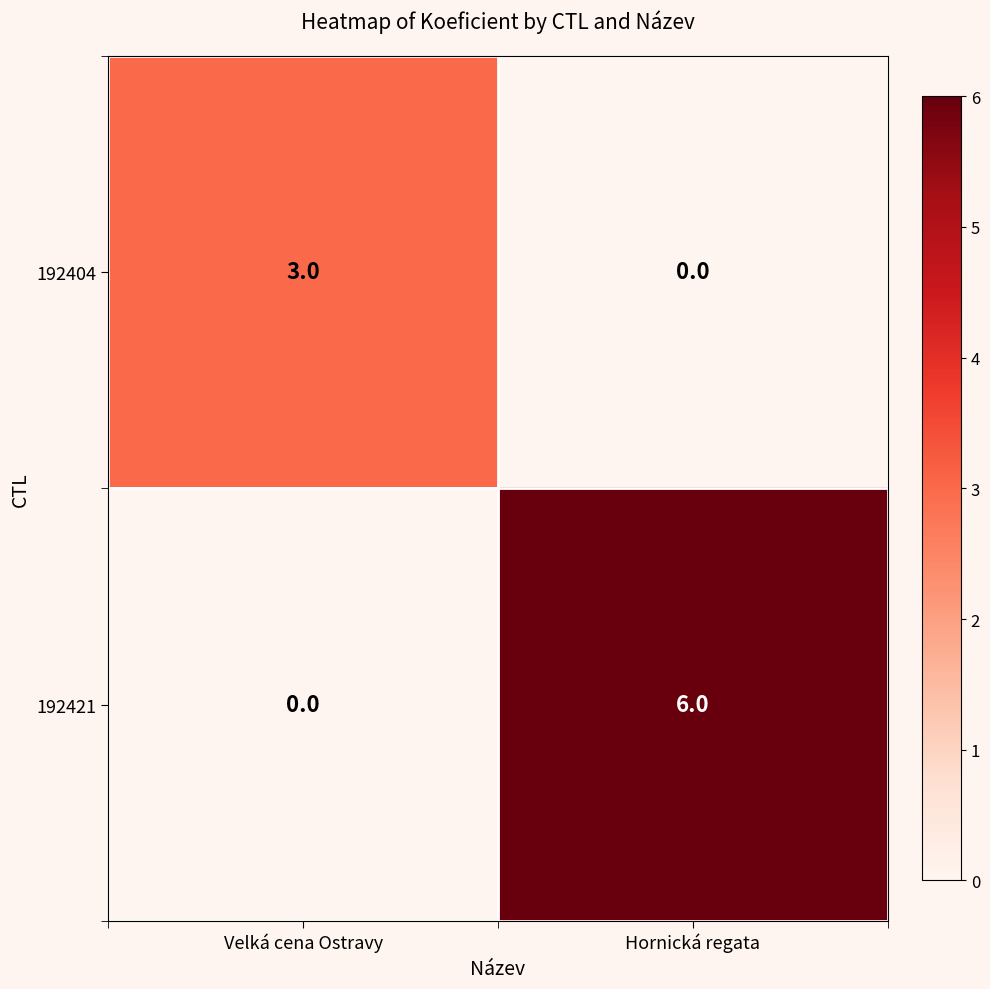

Where is 192421 nearest to the value 3?

Velká cena Ostravy